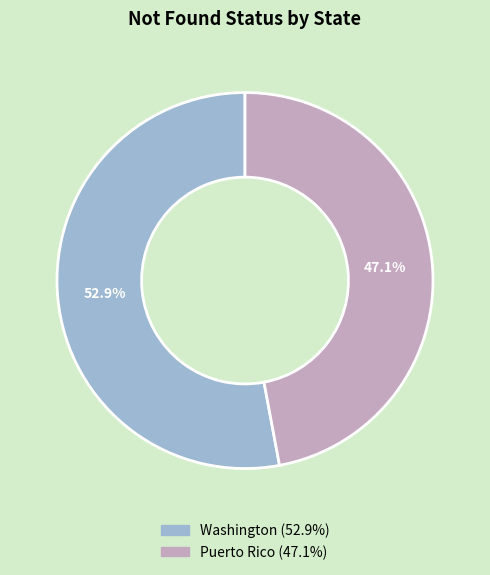

Which category has the biggest portion of the pie?

Washington